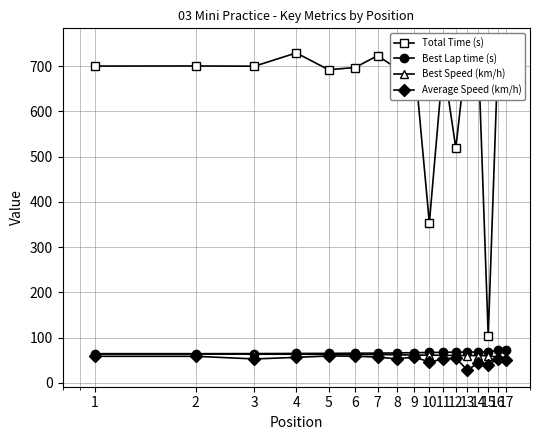

What is the spread (max minus min) of values at 10?

306.7